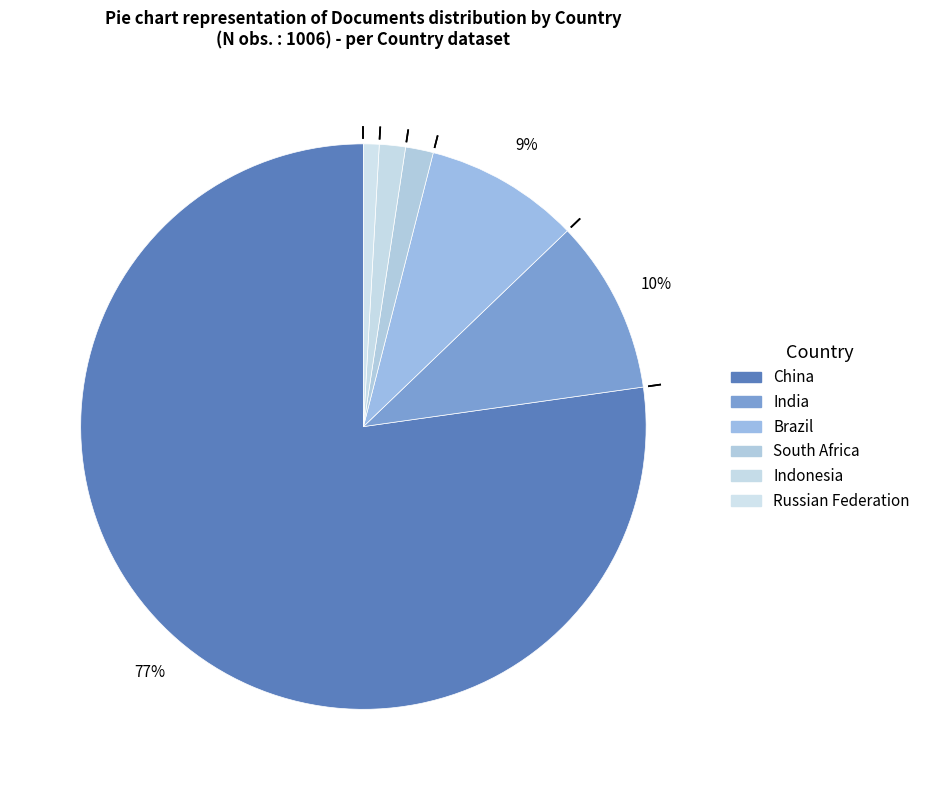

Count the number of slices in the pie.

6